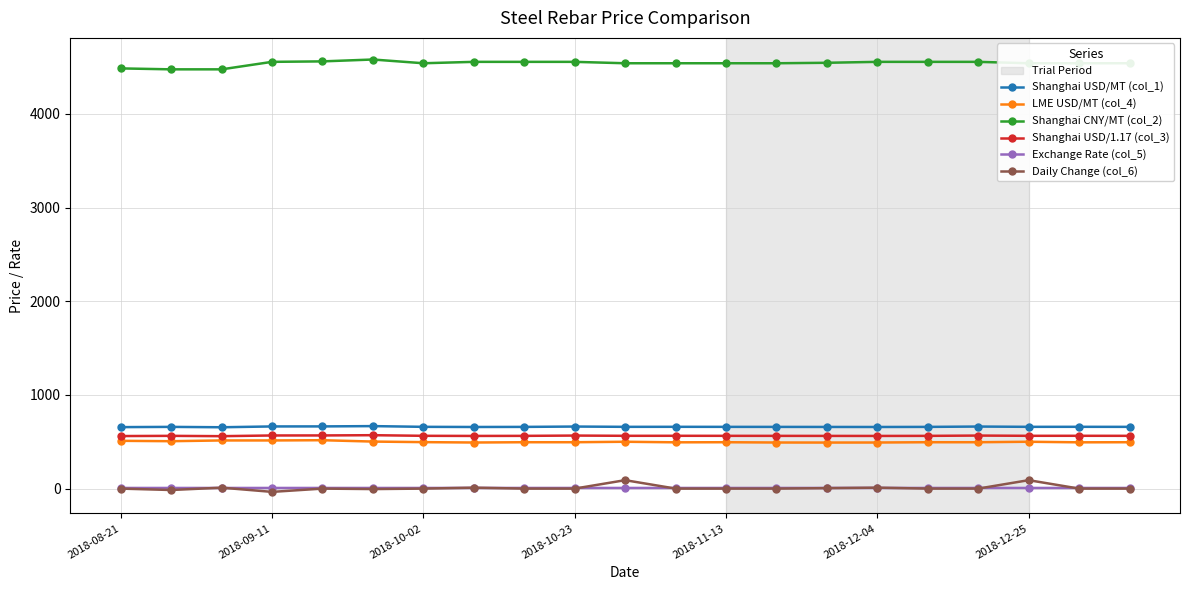

True or false: Shanghai CNY/MT (col_2) and Daily Change (col_6) cross at least once.

False